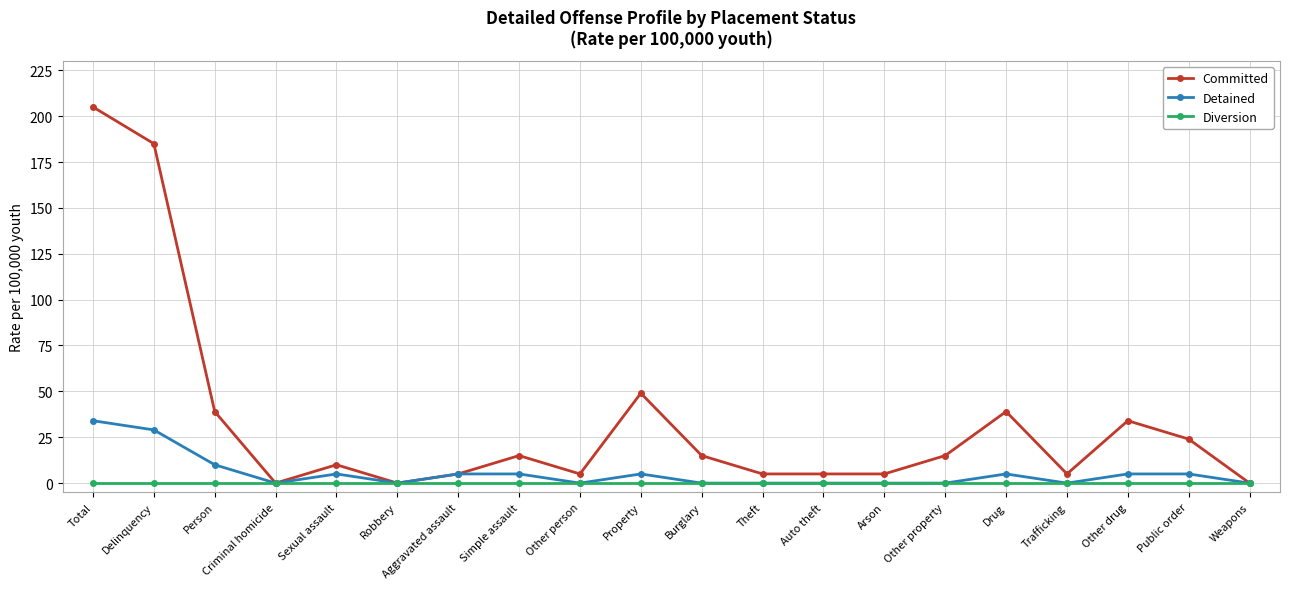

How many data points does each series have?

20